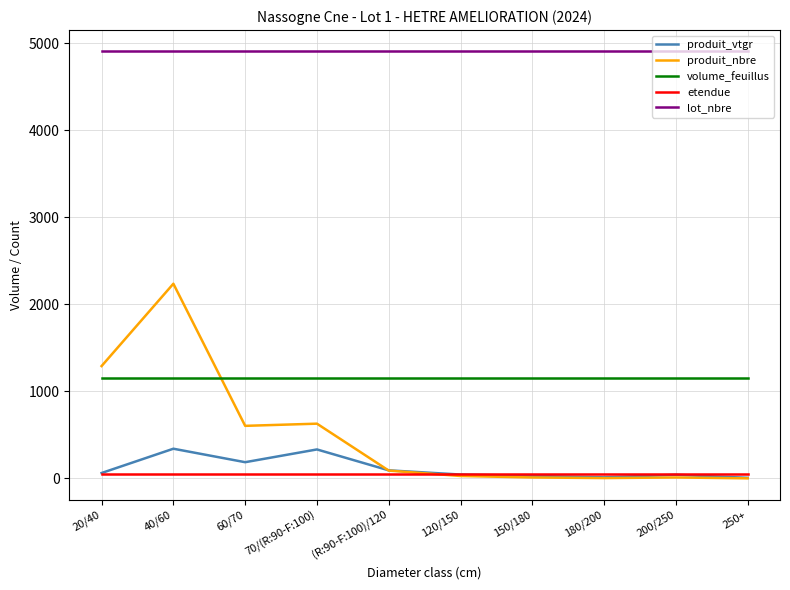

What is the average value of the volume_feuillus series?

1150.0